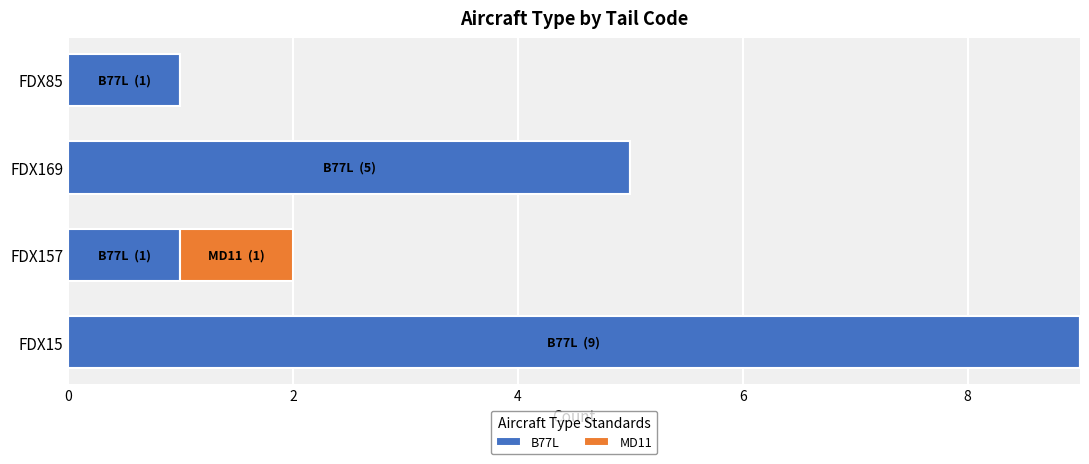

Read the B77L value at FDX169.

5